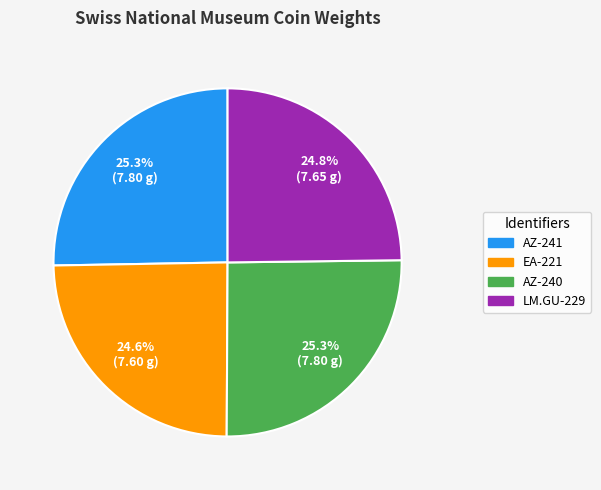

Is it true that LM.GU-229 is 25% of the pie?

True